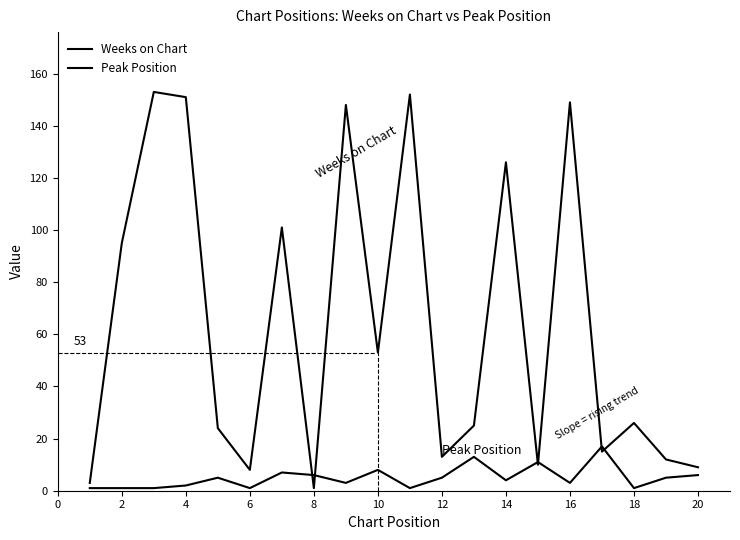

Does the chart display data point markers on the line(s)?

No